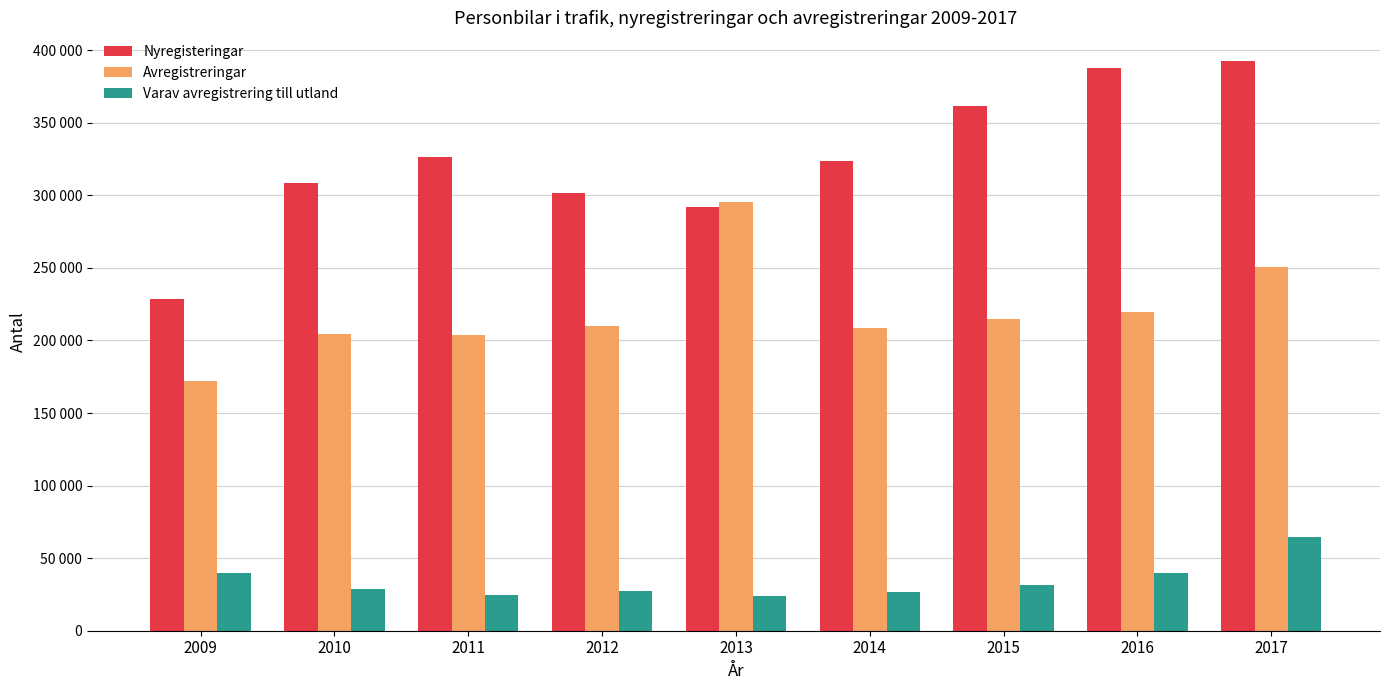

Reading left to right, list all the values displayed in this chart.

Nyregisteringar: 228528	308734	326649	301335	292178	324037	361932	388014	392728
Avregistreringar: 172039	204612	203771	209793	295591	208544	214975	219958	250518
Varav avregistrering till utland: 39571	29068	24575	27113	24221	26440	31551	39456	64390